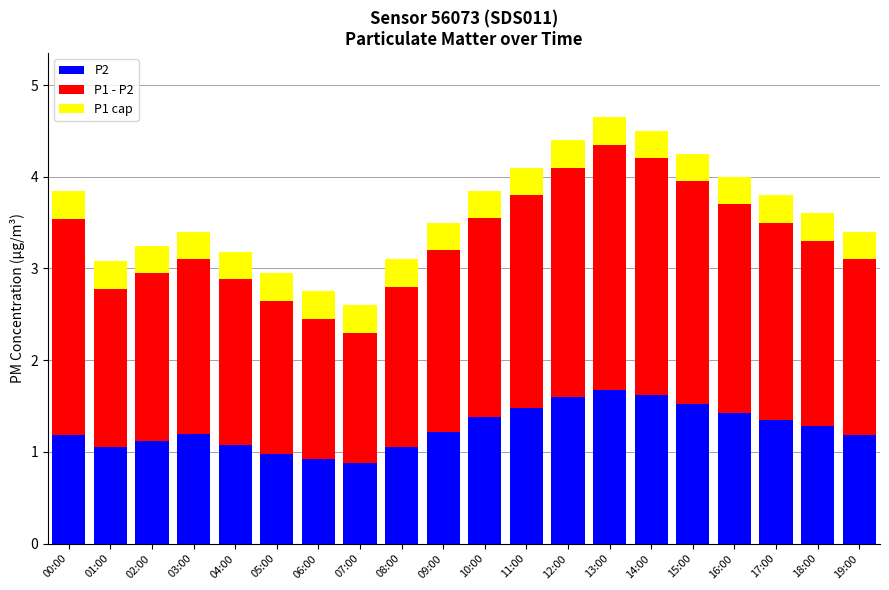

What is the sum of the P2 values at 12:00 and 08:00?

2.7